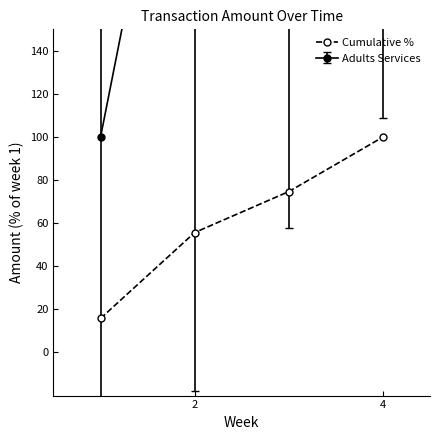

What is the highest value of the Cumulative % series?

100.0